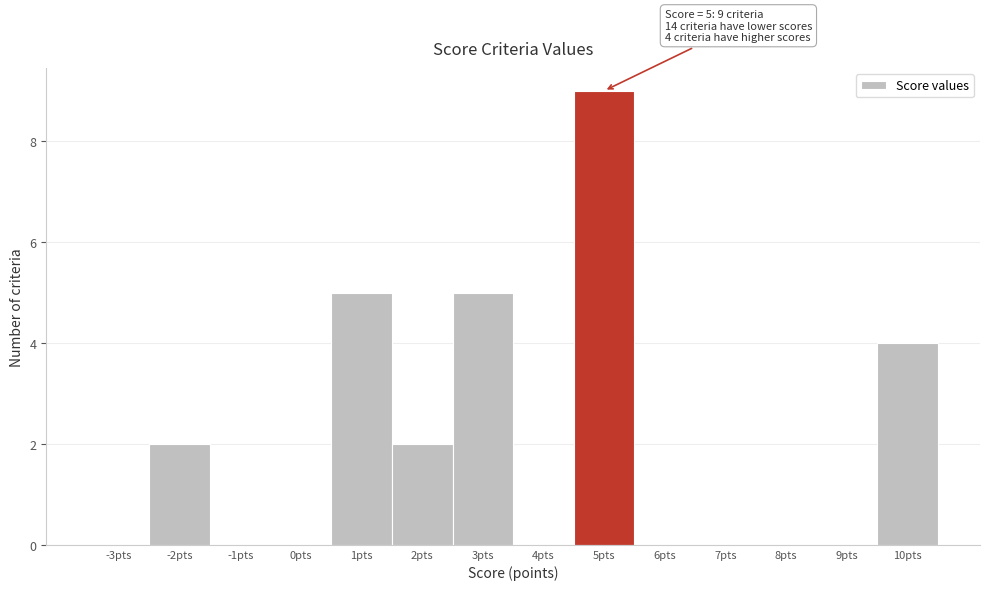

Reading left to right, extract all data points from this chart.

-3pts=0	-2pts=2	-1pts=0	0pts=0	1pts=5	2pts=2	3pts=5	4pts=0	5pts=9	6pts=0	7pts=0	8pts=0	9pts=0	10pts=4